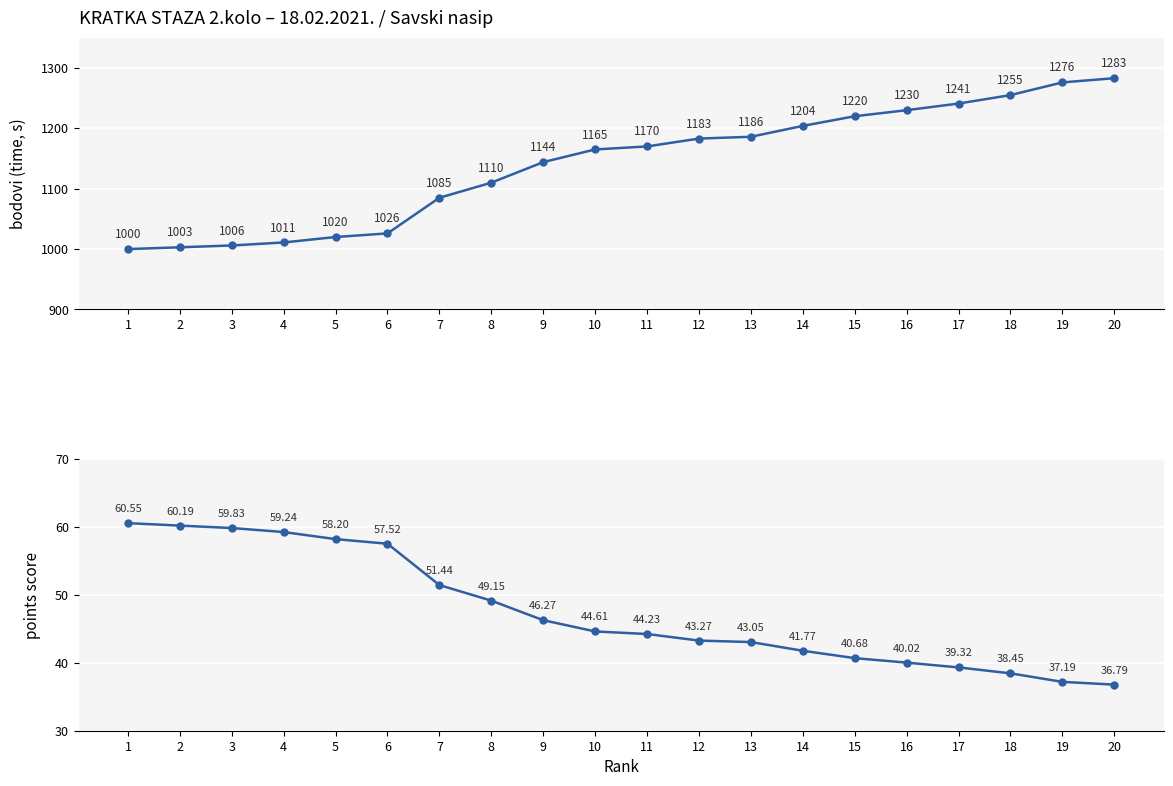

Which category has the lowest value in the bodovi (time, s) series?

1